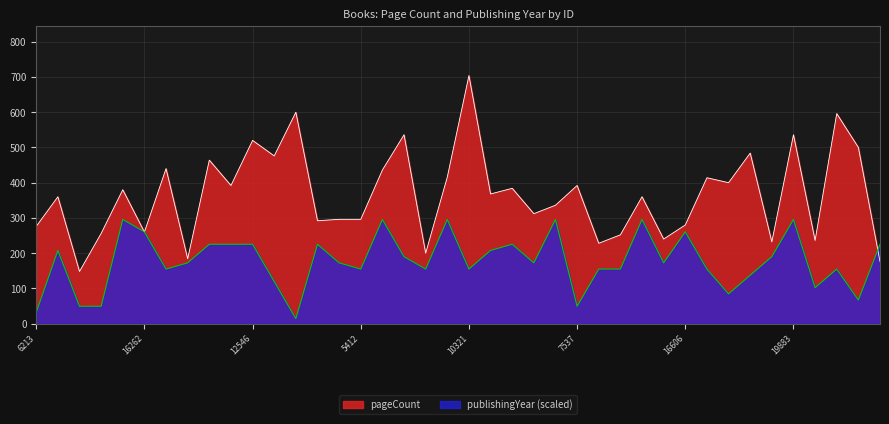

List the series in order of their overall mean, lowest first.

publishingYear (scaled), pageCount